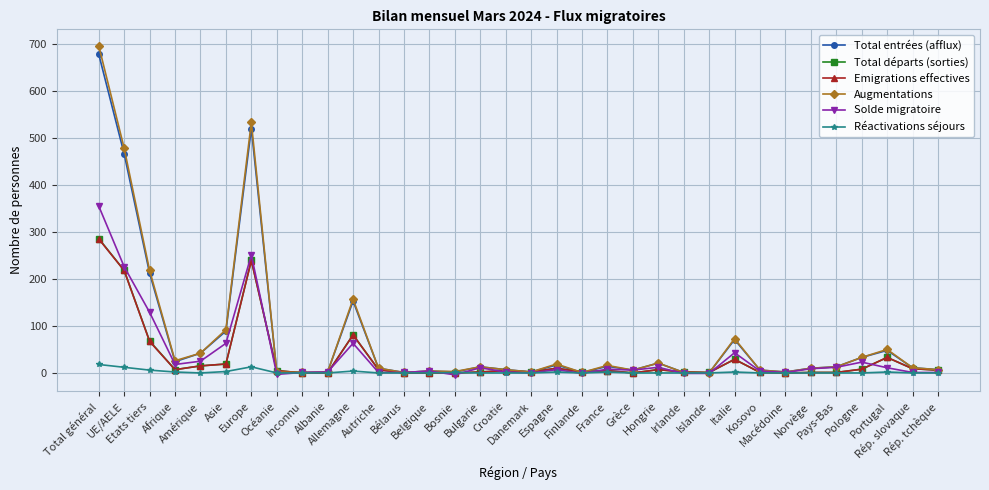

Which series has the widest spread of values?

Augmentations